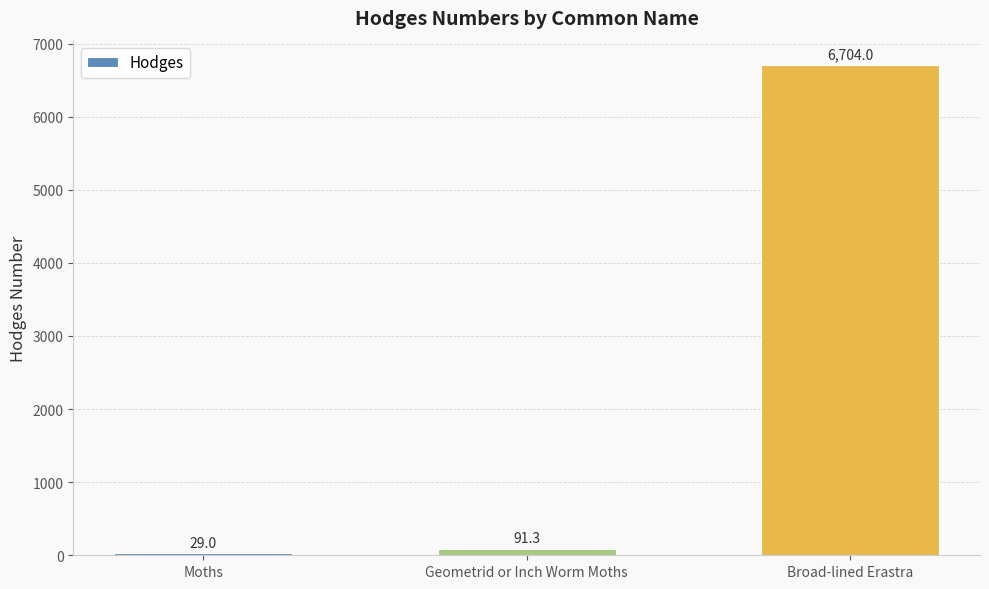

What is the ratio of the value at Geometrid or Inch Worm Moths to the value at Moths?

3.1